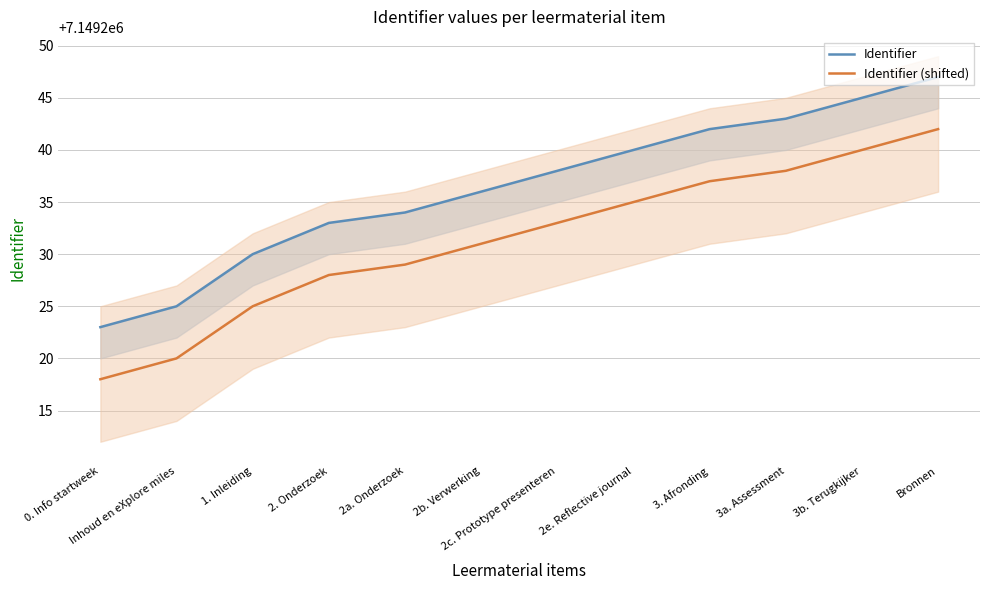

The value of Identifier (shifted) at 2a. Onderzoek is 3026989. True or false?

False